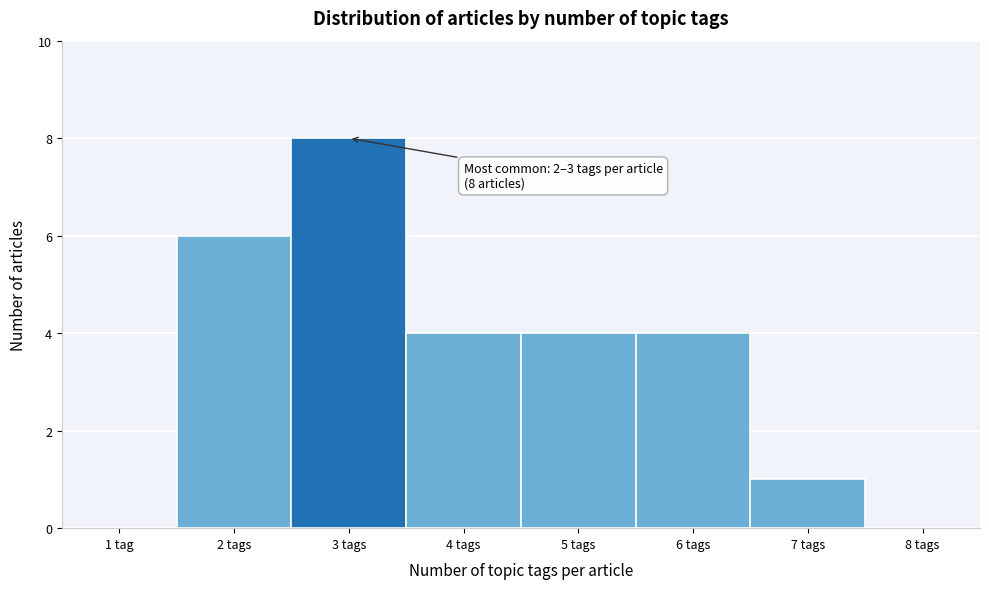

Reading left to right, what are all the values shown in this chart?

1 tag=0	2 tags=6	3 tags=8	4 tags=4	5 tags=4	6 tags=4	7 tags=1	8 tags=0